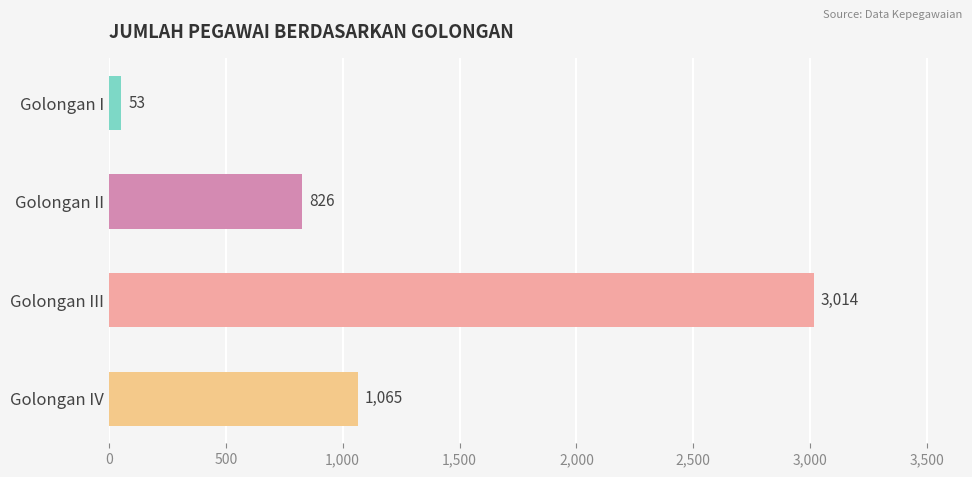

What is the change in value from Golongan I to Golongan III?

+2961